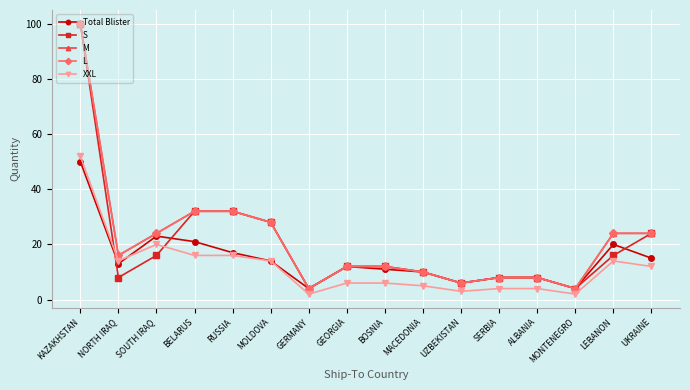

What is the total value across all series at UKRAINE?

99